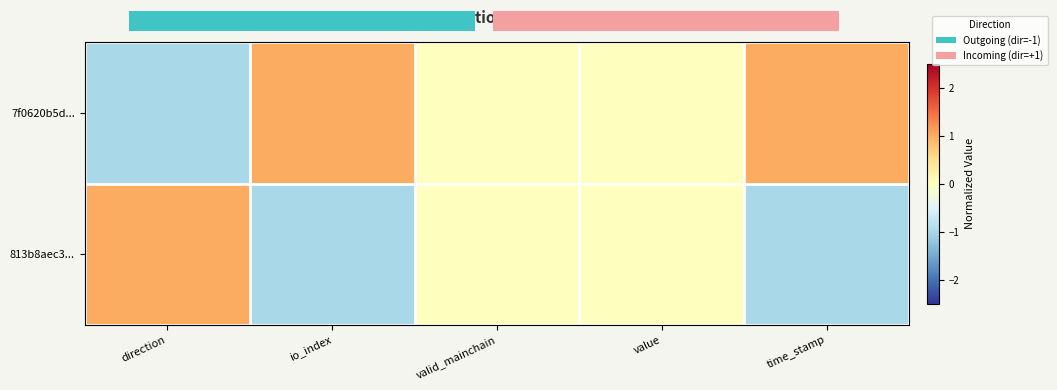

How many values in 813b8aec3... are below zero?

2